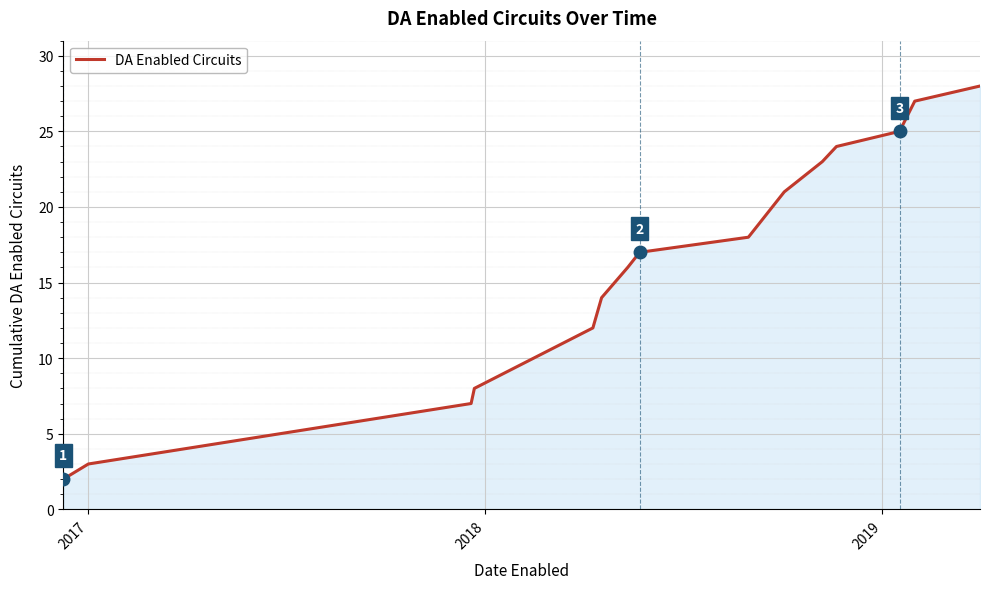

What is the greatest value displayed?

28